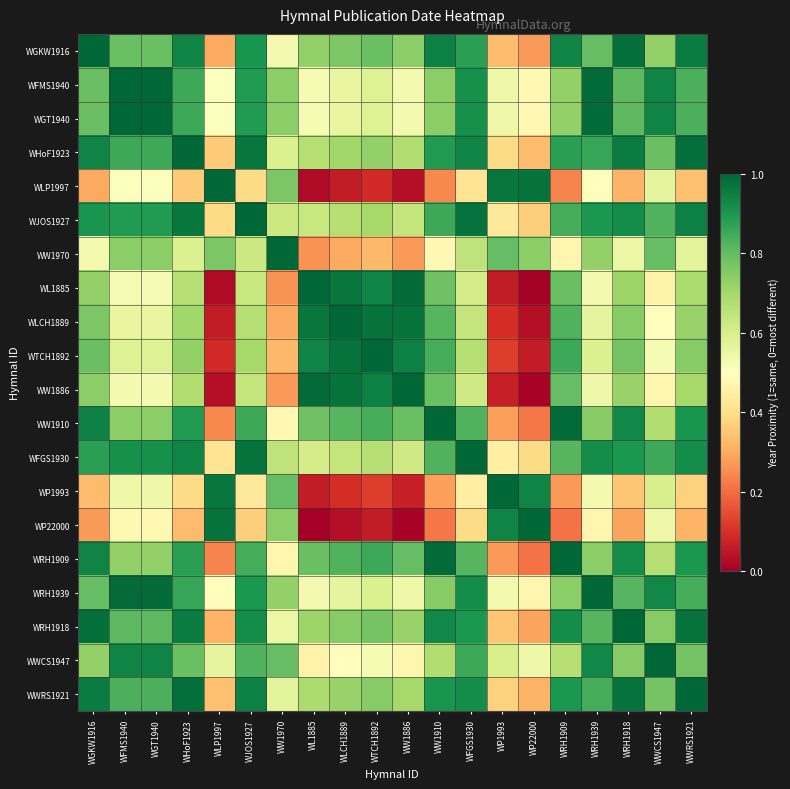

Reading left to right, list all the values displayed in this chart.

WGKW1916: WGKW1916=1.0	WFMS1940=0.8	WGT1940=0.8	WHoF1923=0.9	WLP1997=0.3	WJOS1927=0.9	WW1970=0.5	WL1885=0.7	WLCH1889=0.8	WTCH1892=0.8	WW1886=0.7	WW1910=0.9	WFGS1930=0.9	WP1993=0.3	WP22000=0.3	WRH1909=0.9	WRH1939=0.8	WRH1918=1.0	WWCS1947=0.7	WWRS1921=1.0
WFMS1940: WGKW1916=0.8	WFMS1940=1.0	WGT1940=1.0	WHoF1923=0.9	WLP1997=0.5	WJOS1927=0.9	WW1970=0.7	WL1885=0.5	WLCH1889=0.6	WTCH1892=0.6	WW1886=0.5	WW1910=0.7	WFGS1930=0.9	WP1993=0.5	WP22000=0.5	WRH1909=0.7	WRH1939=1.0	WRH1918=0.8	WWCS1947=0.9	WWRS1921=0.8
WGT1940: WGKW1916=0.8	WFMS1940=1.0	WGT1940=1.0	WHoF1923=0.9	WLP1997=0.5	WJOS1927=0.9	WW1970=0.7	WL1885=0.5	WLCH1889=0.6	WTCH1892=0.6	WW1886=0.5	WW1910=0.7	WFGS1930=0.9	WP1993=0.5	WP22000=0.5	WRH1909=0.7	WRH1939=1.0	WRH1918=0.8	WWCS1947=0.9	WWRS1921=0.8
WHoF1923: WGKW1916=0.9	WFMS1940=0.9	WGT1940=0.9	WHoF1923=1.0	WLP1997=0.4	WJOS1927=1.0	WW1970=0.6	WL1885=0.7	WLCH1889=0.7	WTCH1892=0.7	WW1886=0.7	WW1910=0.9	WFGS1930=0.9	WP1993=0.4	WP22000=0.3	WRH1909=0.9	WRH1939=0.9	WRH1918=1.0	WWCS1947=0.8	WWRS1921=1.0
WLP1997: WGKW1916=0.3	WFMS1940=0.5	WGT1940=0.5	WHoF1923=0.4	WLP1997=1.0	WJOS1927=0.4	WW1970=0.8	WL1885=0.0	WLCH1889=0.1	WTCH1892=0.1	WW1886=0.0	WW1910=0.2	WFGS1930=0.4	WP1993=1.0	WP22000=1.0	WRH1909=0.2	WRH1939=0.5	WRH1918=0.3	WWCS1947=0.6	WWRS1921=0.3
WJOS1927: WGKW1916=0.9	WFMS1940=0.9	WGT1940=0.9	WHoF1923=1.0	WLP1997=0.4	WJOS1927=1.0	WW1970=0.6	WL1885=0.6	WLCH1889=0.7	WTCH1892=0.7	WW1886=0.6	WW1910=0.9	WFGS1930=1.0	WP1993=0.4	WP22000=0.4	WRH1909=0.8	WRH1939=0.9	WRH1918=0.9	WWCS1947=0.8	WWRS1921=0.9
WW1970: WGKW1916=0.5	WFMS1940=0.7	WGT1940=0.7	WHoF1923=0.6	WLP1997=0.8	WJOS1927=0.6	WW1970=1.0	WL1885=0.3	WLCH1889=0.3	WTCH1892=0.3	WW1886=0.3	WW1910=0.5	WFGS1930=0.7	WP1993=0.8	WP22000=0.7	WRH1909=0.5	WRH1939=0.7	WRH1918=0.5	WWCS1947=0.8	WWRS1921=0.6
WL1885: WGKW1916=0.7	WFMS1940=0.5	WGT1940=0.5	WHoF1923=0.7	WLP1997=0.0	WJOS1927=0.6	WW1970=0.3	WL1885=1.0	WLCH1889=1.0	WTCH1892=0.9	WW1886=1.0	WW1910=0.8	WFGS1930=0.6	WP1993=0.1	WP22000=0.0	WRH1909=0.8	WRH1939=0.5	WRH1918=0.7	WWCS1947=0.5	WWRS1921=0.7
WLCH1889: WGKW1916=0.8	WFMS1940=0.6	WGT1940=0.6	WHoF1923=0.7	WLP1997=0.1	WJOS1927=0.7	WW1970=0.3	WL1885=1.0	WLCH1889=1.0	WTCH1892=1.0	WW1886=1.0	WW1910=0.8	WFGS1930=0.6	WP1993=0.1	WP22000=0.0	WRH1909=0.8	WRH1939=0.6	WRH1918=0.7	WWCS1947=0.5	WWRS1921=0.7
WTCH1892: WGKW1916=0.8	WFMS1940=0.6	WGT1940=0.6	WHoF1923=0.7	WLP1997=0.1	WJOS1927=0.7	WW1970=0.3	WL1885=0.9	WLCH1889=1.0	WTCH1892=1.0	WW1886=0.9	WW1910=0.8	WFGS1930=0.7	WP1993=0.1	WP22000=0.1	WRH1909=0.9	WRH1939=0.6	WRH1918=0.8	WWCS1947=0.5	WWRS1921=0.7
WW1886: WGKW1916=0.7	WFMS1940=0.5	WGT1940=0.5	WHoF1923=0.7	WLP1997=0.0	WJOS1927=0.6	WW1970=0.3	WL1885=1.0	WLCH1889=1.0	WTCH1892=0.9	WW1886=1.0	WW1910=0.8	WFGS1930=0.6	WP1993=0.1	WP22000=0.0	WRH1909=0.8	WRH1939=0.5	WRH1918=0.7	WWCS1947=0.5	WWRS1921=0.7
WW1910: WGKW1916=0.9	WFMS1940=0.7	WGT1940=0.7	WHoF1923=0.9	WLP1997=0.2	WJOS1927=0.9	WW1970=0.5	WL1885=0.8	WLCH1889=0.8	WTCH1892=0.8	WW1886=0.8	WW1910=1.0	WFGS1930=0.8	WP1993=0.3	WP22000=0.2	WRH1909=1.0	WRH1939=0.7	WRH1918=0.9	WWCS1947=0.7	WWRS1921=0.9
WFGS1930: WGKW1916=0.9	WFMS1940=0.9	WGT1940=0.9	WHoF1923=0.9	WLP1997=0.4	WJOS1927=1.0	WW1970=0.7	WL1885=0.6	WLCH1889=0.6	WTCH1892=0.7	WW1886=0.6	WW1910=0.8	WFGS1930=1.0	WP1993=0.5	WP22000=0.4	WRH1909=0.8	WRH1939=0.9	WRH1918=0.9	WWCS1947=0.9	WWRS1921=0.9
WP1993: WGKW1916=0.3	WFMS1940=0.5	WGT1940=0.5	WHoF1923=0.4	WLP1997=1.0	WJOS1927=0.4	WW1970=0.8	WL1885=0.1	WLCH1889=0.1	WTCH1892=0.1	WW1886=0.1	WW1910=0.3	WFGS1930=0.5	WP1993=1.0	WP22000=0.9	WRH1909=0.3	WRH1939=0.5	WRH1918=0.3	WWCS1947=0.6	WWRS1921=0.4
WP22000: WGKW1916=0.3	WFMS1940=0.5	WGT1940=0.5	WHoF1923=0.3	WLP1997=1.0	WJOS1927=0.4	WW1970=0.7	WL1885=0.0	WLCH1889=0.0	WTCH1892=0.1	WW1886=0.0	WW1910=0.2	WFGS1930=0.4	WP1993=0.9	WP22000=1.0	WRH1909=0.2	WRH1939=0.5	WRH1918=0.3	WWCS1947=0.5	WWRS1921=0.3
WRH1909: WGKW1916=0.9	WFMS1940=0.7	WGT1940=0.7	WHoF1923=0.9	WLP1997=0.2	WJOS1927=0.8	WW1970=0.5	WL1885=0.8	WLCH1889=0.8	WTCH1892=0.9	WW1886=0.8	WW1910=1.0	WFGS1930=0.8	WP1993=0.3	WP22000=0.2	WRH1909=1.0	WRH1939=0.7	WRH1918=0.9	WWCS1947=0.7	WWRS1921=0.9
WRH1939: WGKW1916=0.8	WFMS1940=1.0	WGT1940=1.0	WHoF1923=0.9	WLP1997=0.5	WJOS1927=0.9	WW1970=0.7	WL1885=0.5	WLCH1889=0.6	WTCH1892=0.6	WW1886=0.5	WW1910=0.7	WFGS1930=0.9	WP1993=0.5	WP22000=0.5	WRH1909=0.7	WRH1939=1.0	WRH1918=0.8	WWCS1947=0.9	WWRS1921=0.8
WRH1918: WGKW1916=1.0	WFMS1940=0.8	WGT1940=0.8	WHoF1923=1.0	WLP1997=0.3	WJOS1927=0.9	WW1970=0.5	WL1885=0.7	WLCH1889=0.7	WTCH1892=0.8	WW1886=0.7	WW1910=0.9	WFGS1930=0.9	WP1993=0.3	WP22000=0.3	WRH1909=0.9	WRH1939=0.8	WRH1918=1.0	WWCS1947=0.7	WWRS1921=1.0
WWCS1947: WGKW1916=0.7	WFMS1940=0.9	WGT1940=0.9	WHoF1923=0.8	WLP1997=0.6	WJOS1927=0.8	WW1970=0.8	WL1885=0.5	WLCH1889=0.5	WTCH1892=0.5	WW1886=0.5	WW1910=0.7	WFGS1930=0.9	WP1993=0.6	WP22000=0.5	WRH1909=0.7	WRH1939=0.9	WRH1918=0.7	WWCS1947=1.0	WWRS1921=0.8
WWRS1921: WGKW1916=1.0	WFMS1940=0.8	WGT1940=0.8	WHoF1923=1.0	WLP1997=0.3	WJOS1927=0.9	WW1970=0.6	WL1885=0.7	WLCH1889=0.7	WTCH1892=0.7	WW1886=0.7	WW1910=0.9	WFGS1930=0.9	WP1993=0.4	WP22000=0.3	WRH1909=0.9	WRH1939=0.8	WRH1918=1.0	WWCS1947=0.8	WWRS1921=1.0